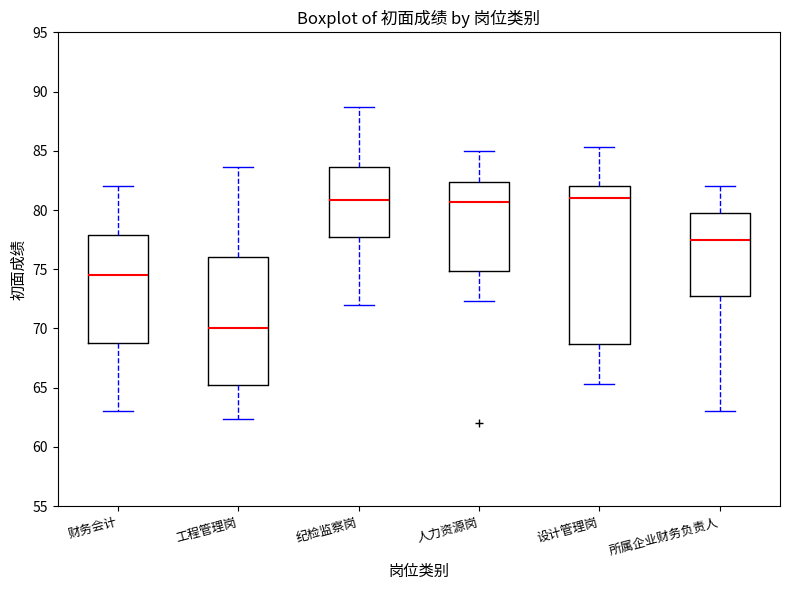

Reading left to right, transcribe this box plot: for each box, give where its median line is, the range the box spans, and where its two whiskers end, as read against the y-axis. The values are not printed on the chart, so give them approximately, as read against the axis.

财务会计: median 74.5, box 69.0 to 78.0, whiskers 63.0 to 82.0
工程管理岗: median 70.0, box 65.5 to 76.0, whiskers 62.5 to 83.5
纪检监察岗: median 81.0, box 78.0 to 83.5, whiskers 72.0 to 88.5
人力资源岗: median 80.5, box 75.0 to 82.5, whiskers 72.5 to 85.0
设计管理岗: median 81.0, box 68.5 to 82.0, whiskers 65.5 to 85.5
所属企业财务负责人: median 77.5, box 73.0 to 80.0, whiskers 63.0 to 82.0